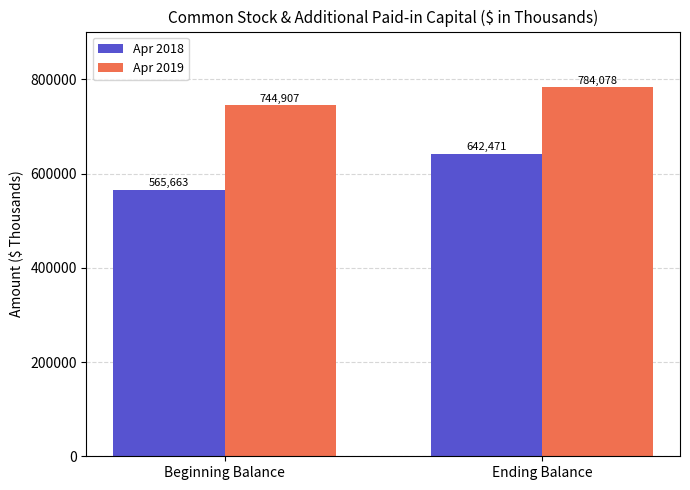

Is it true that Apr 2018 equals 975432 at Beginning Balance?

False